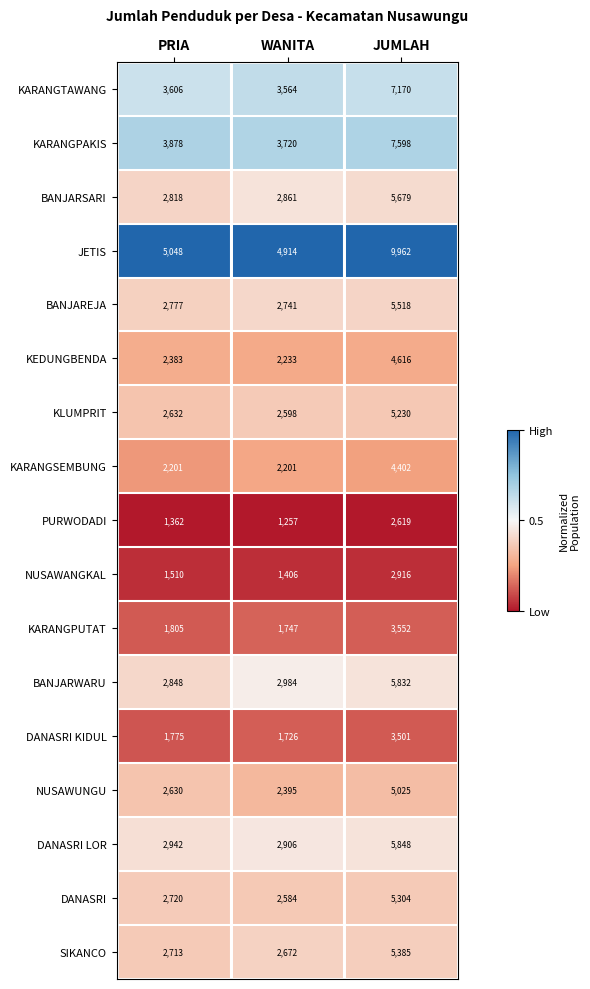

What is the spread (max minus min) of values at PRIA?

3686